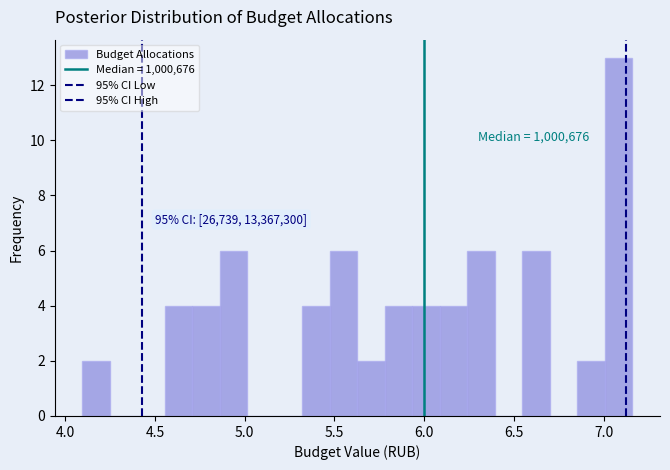

Around what value on the x-axis is the tallest bar? Give the approximate position of its centre, as read against the axis.

7.10